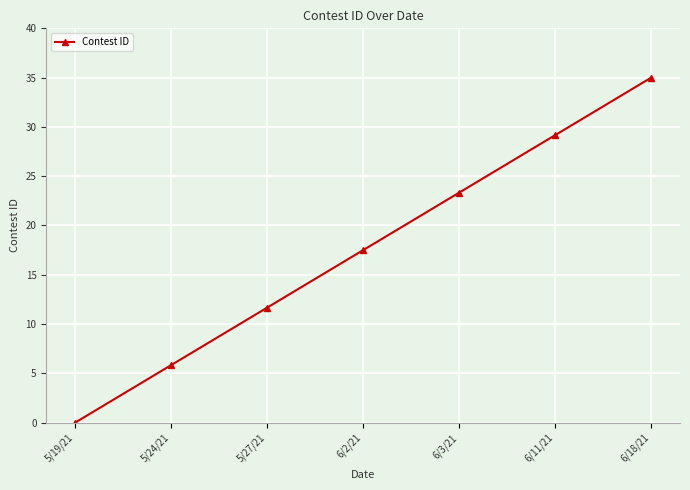

Rank the categories by value from lowest to highest.

5/19/21, 5/24/21, 5/27/21, 6/2/21, 6/3/21, 6/11/21, 6/18/21